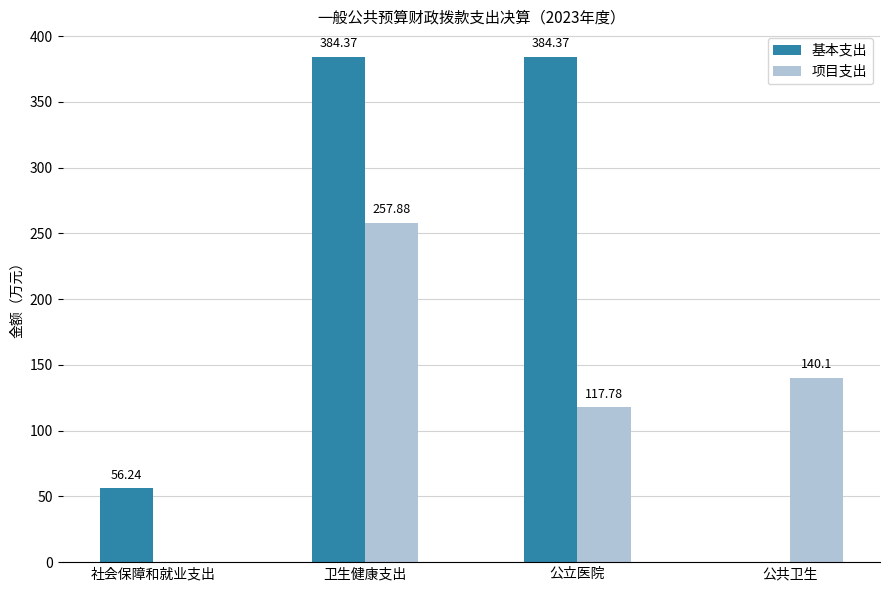

What is the sum of all 项目支出 values?

515.8